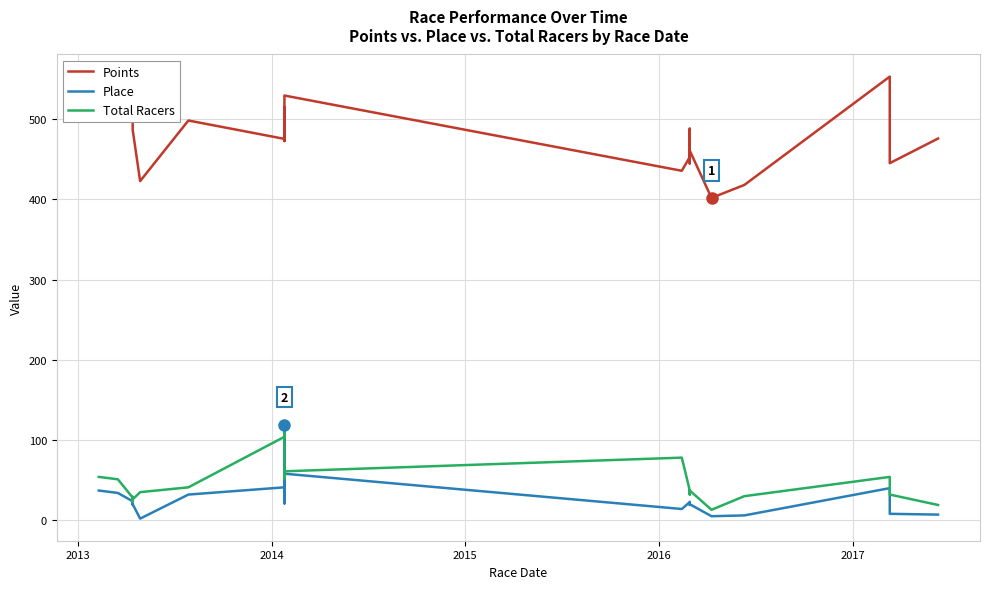

True or false: Total Racers and Points intersect in this chart.

False